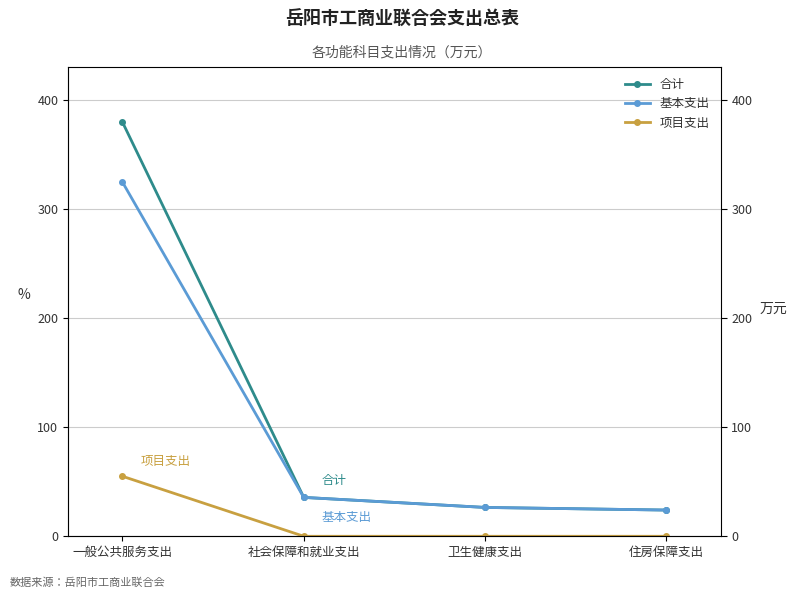

At which category does the chart reach its minimum across all series?

社会保障和就业支出